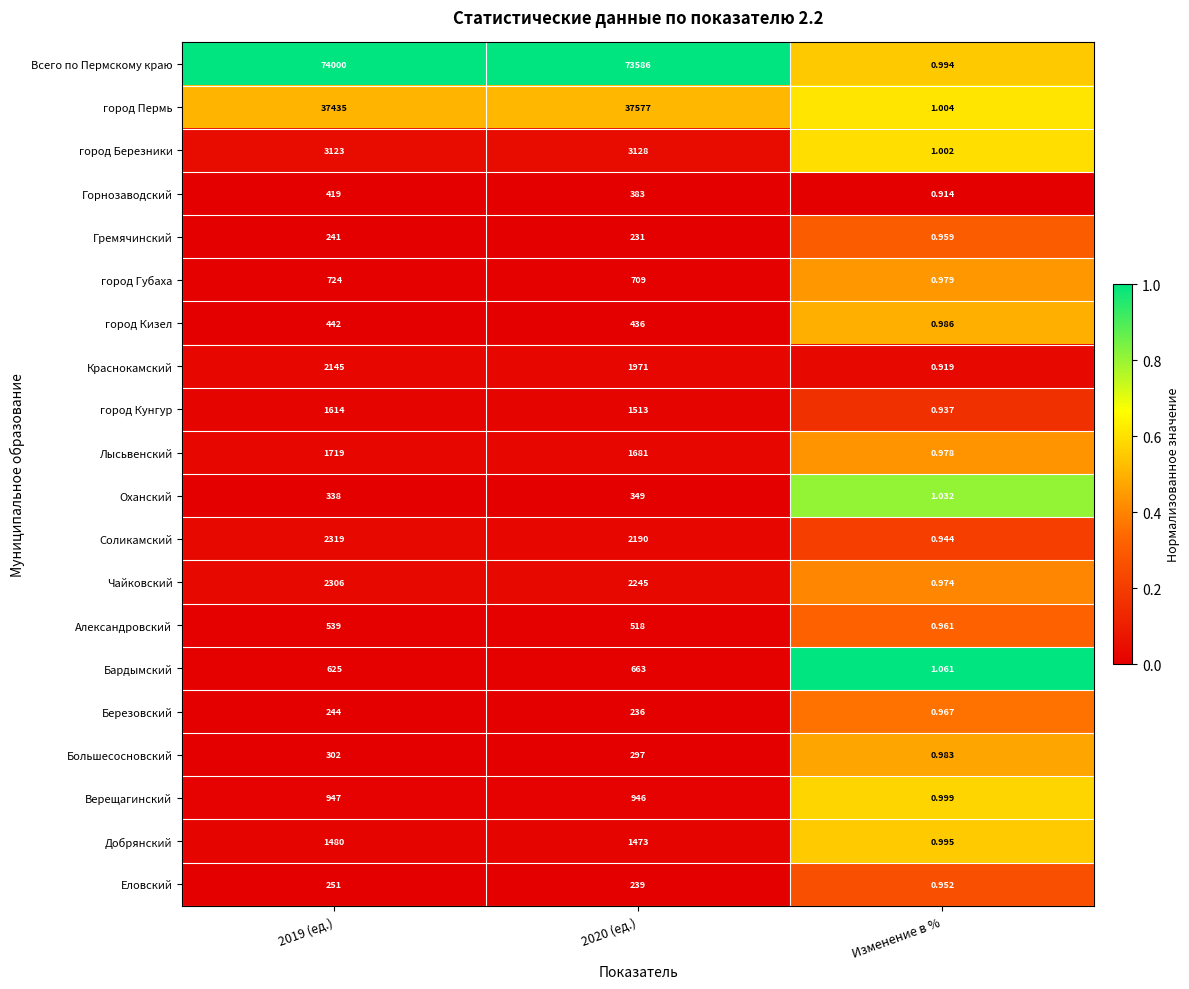

Which series changed the most between 2020 (ед.) and Изменение в %?

Всего по Пермскому краю